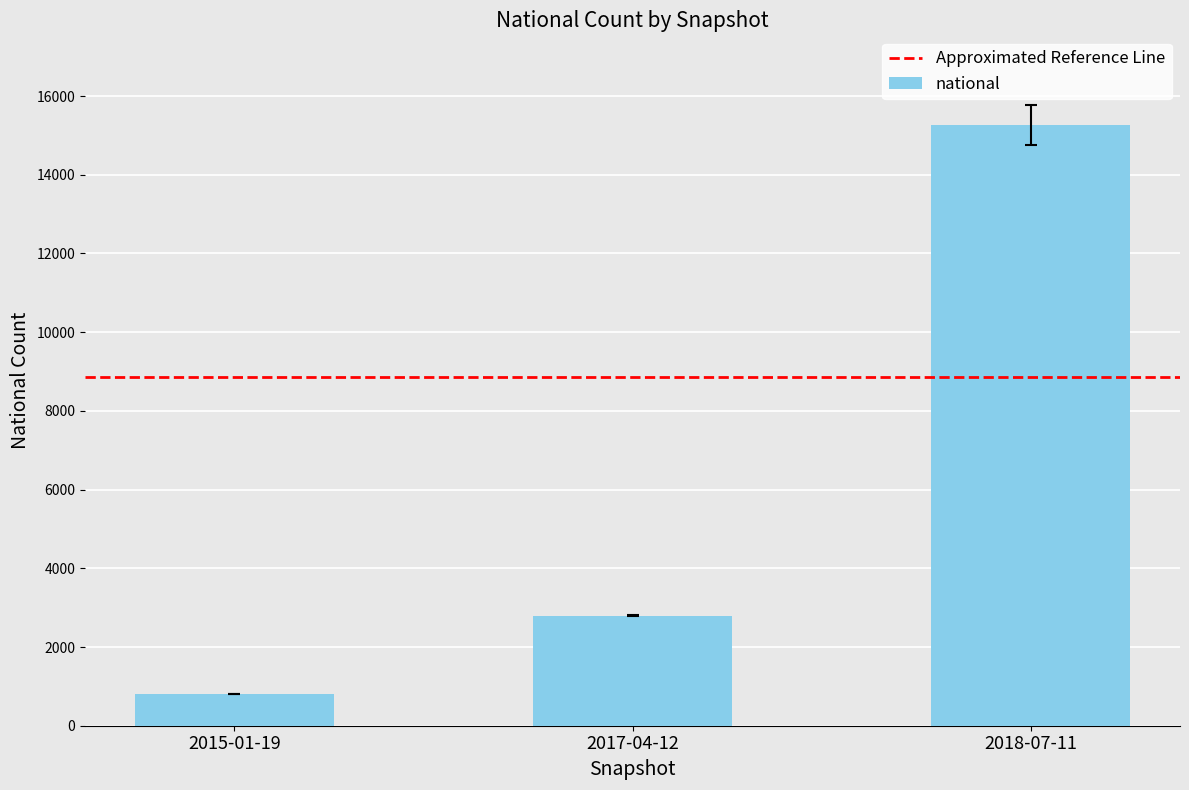

Approximately how many times larger is the value at 2017-04-12 compared to 2015-01-19?

3.5